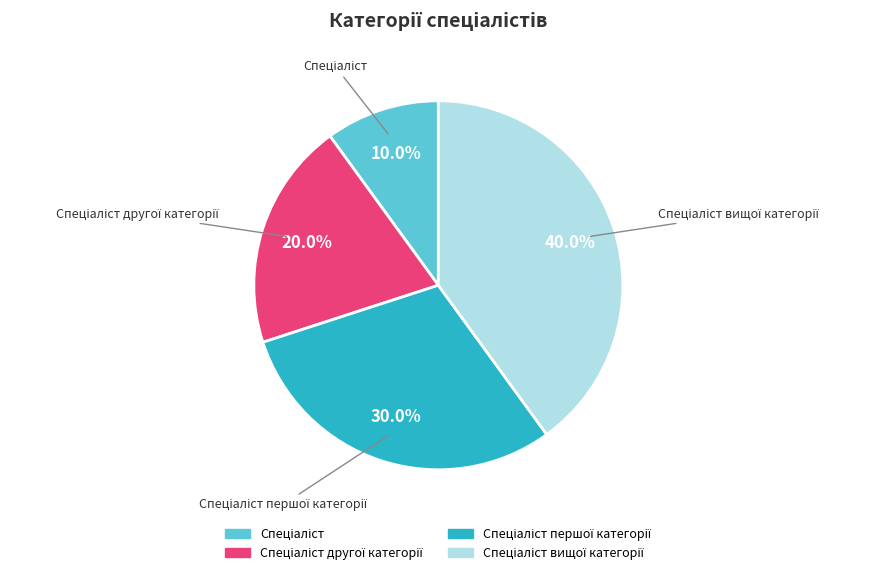

Is there any slice that represents more than half of the pie?

No